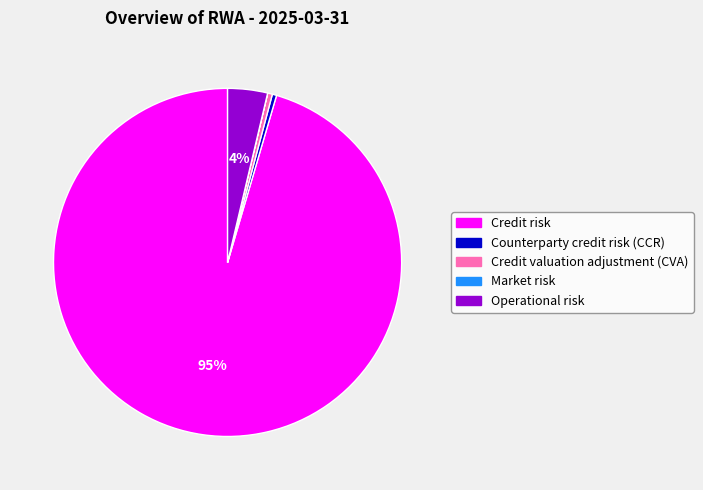

True or false: Counterparty credit risk (CCR) accounts for 0% of the total.

True